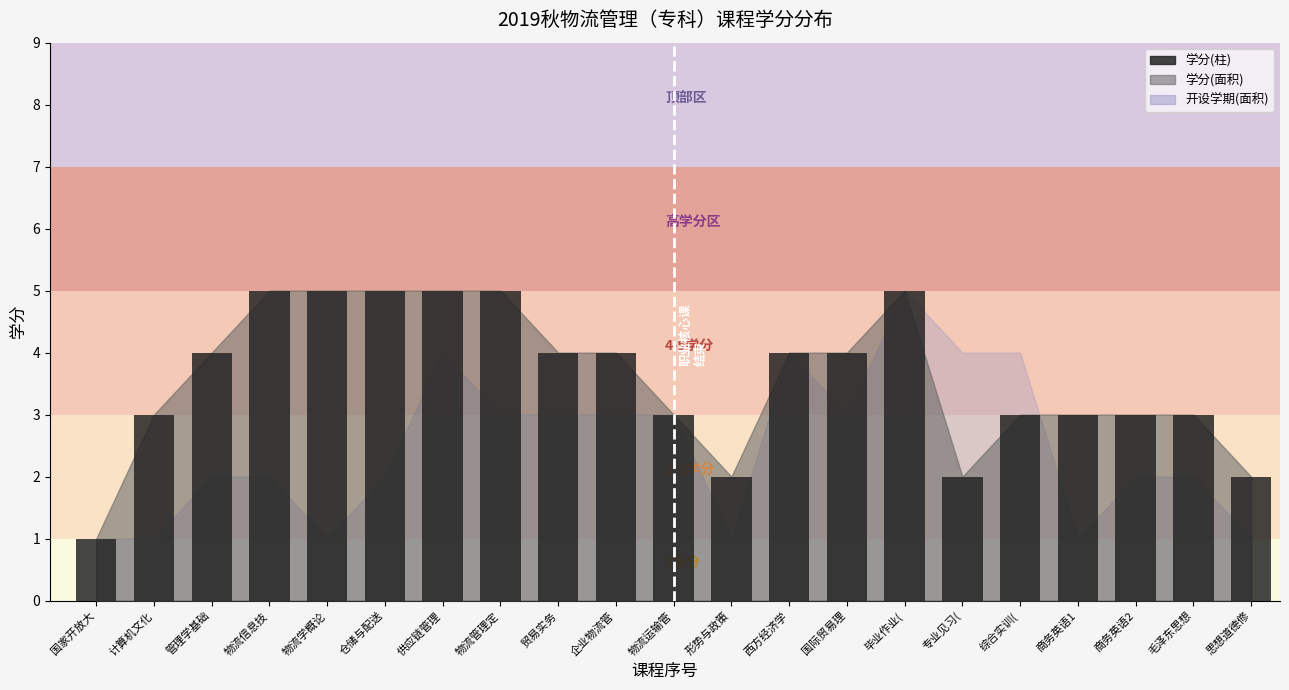

Reading left to right, extract all data points from this chart.

1	3	4	5	5	5	5	5	4	4	3	2	4	4	5	2	3	3	3	3	2